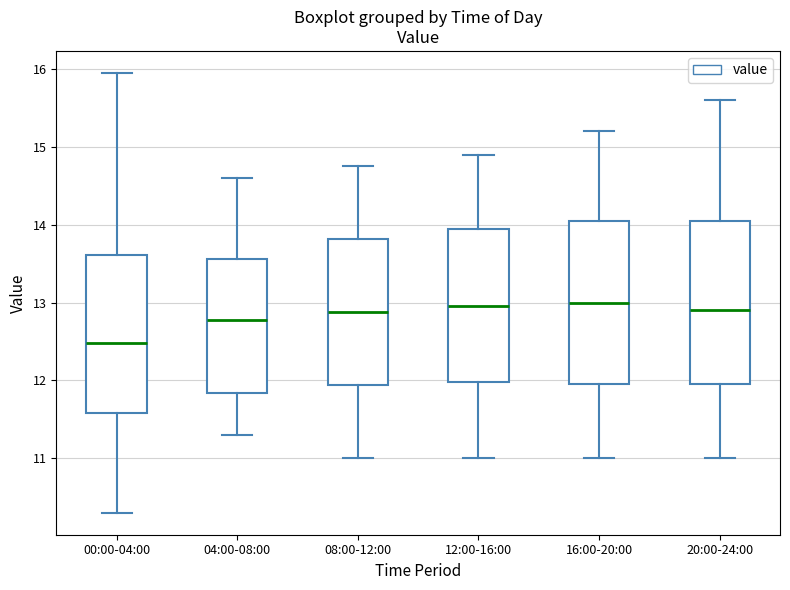

Which box has the lowest median line?

00:00-04:00